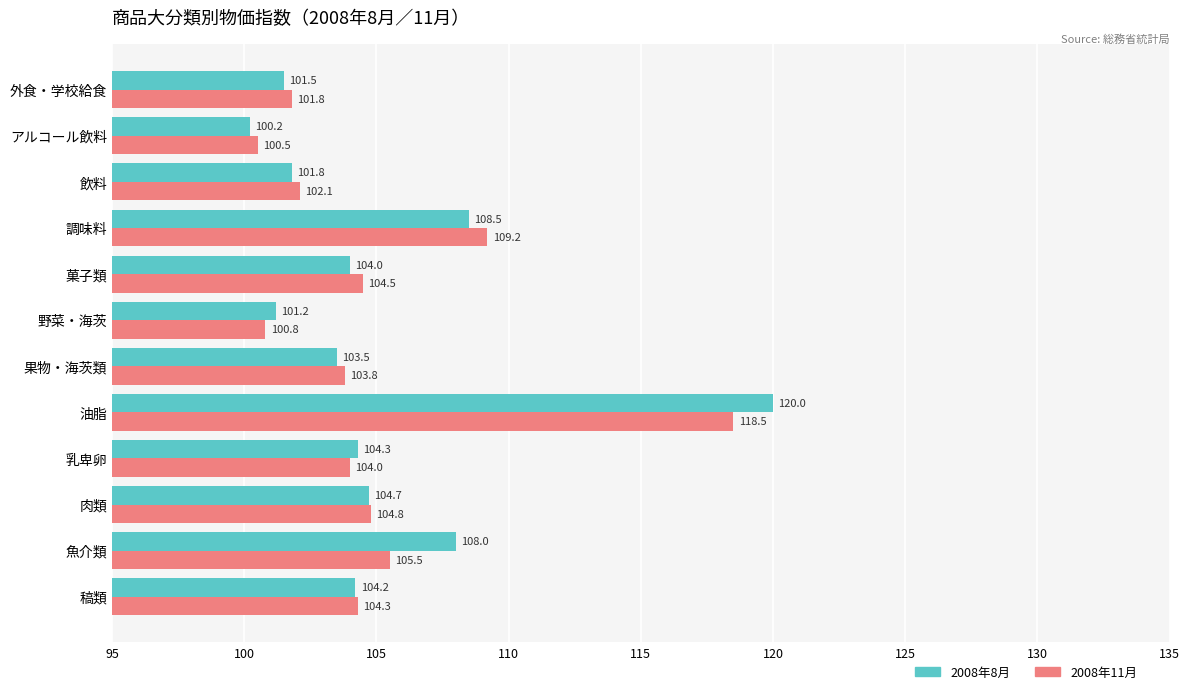

Rank the series by their average value, from lowest to highest.

2008年11月, 2008年8月